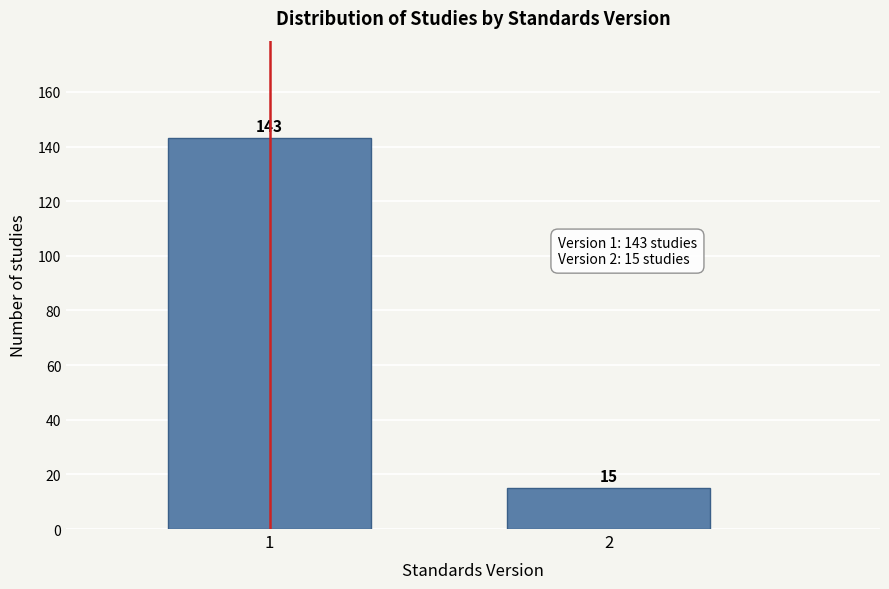

Reading right to left, list all the values displayed in this chart.

15	143